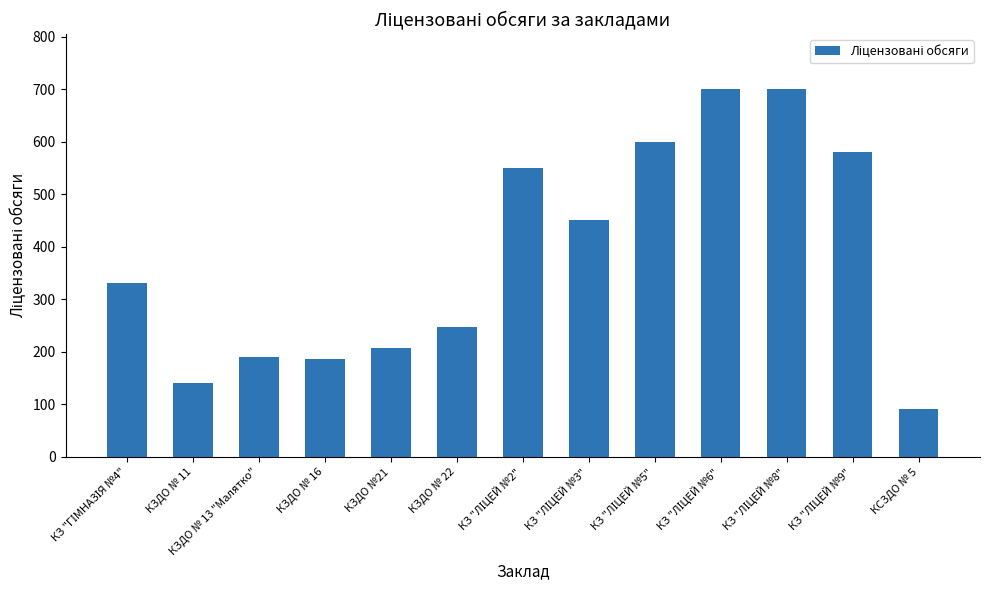

What is the greatest value displayed?

700